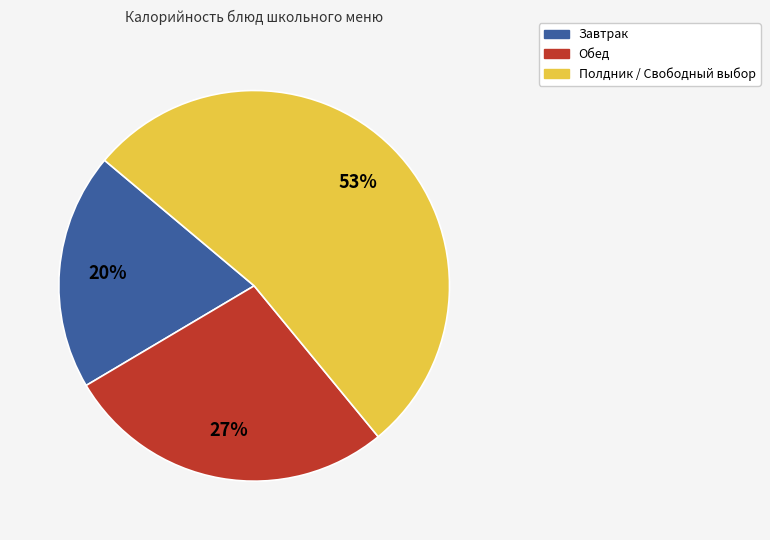

To the nearest percent, what is the average slice percentage?

33%